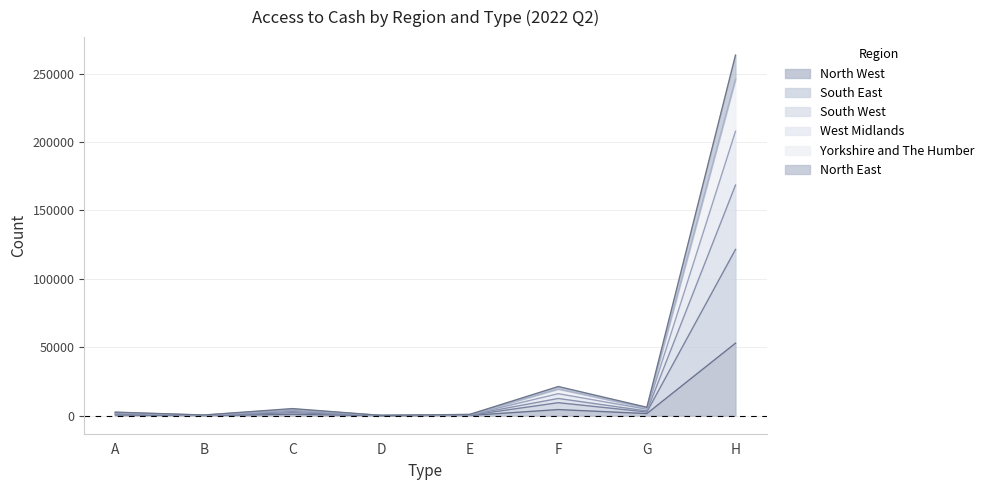

What is the value of the North East point at the 4th from the left?

86